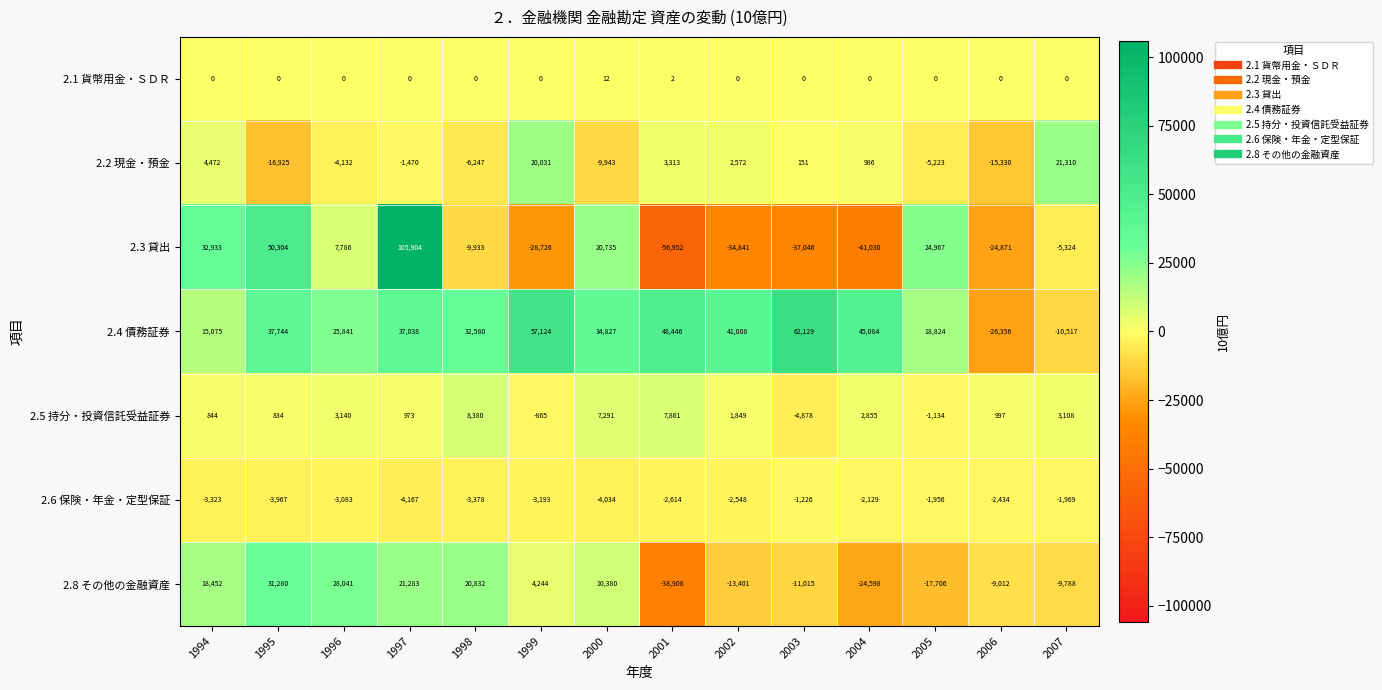

Which series has the largest total across all categories?

2.4 債務証券